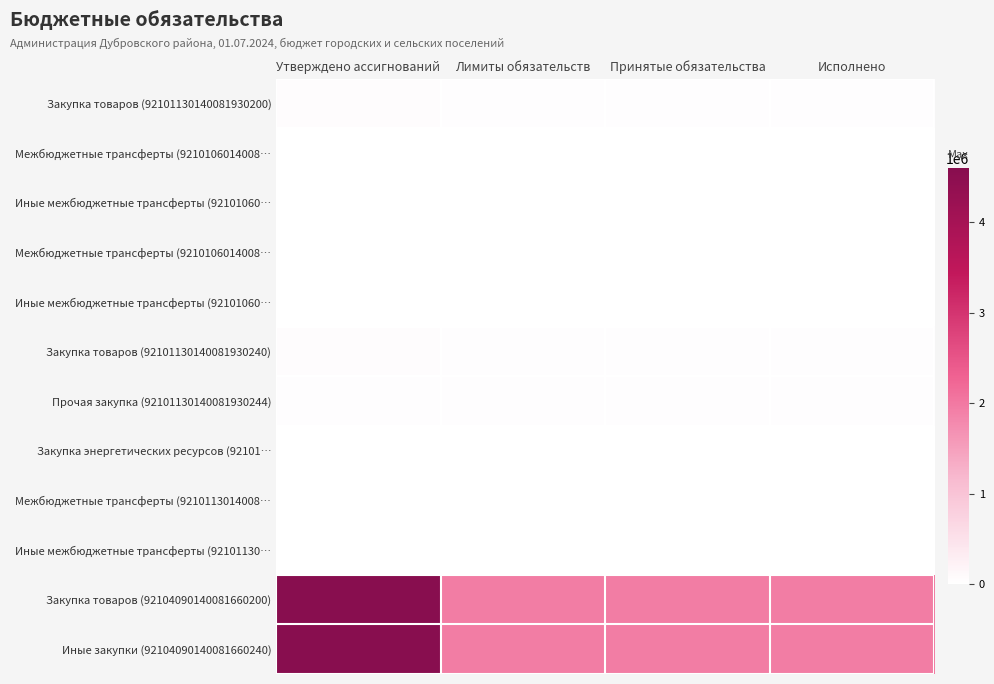

At which category is the sum across all series the highest?

Утверждено ассигнований